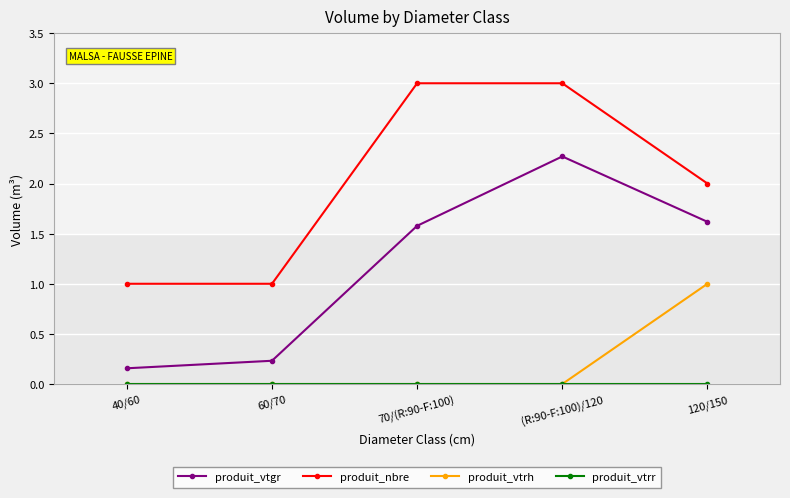

True or false: produit_vtgr and produit_nbre cross at least once.

False